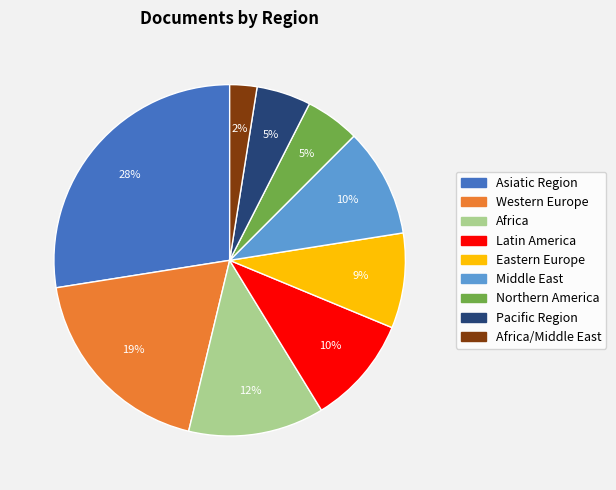

Is there any slice that represents more than half of the pie?

No